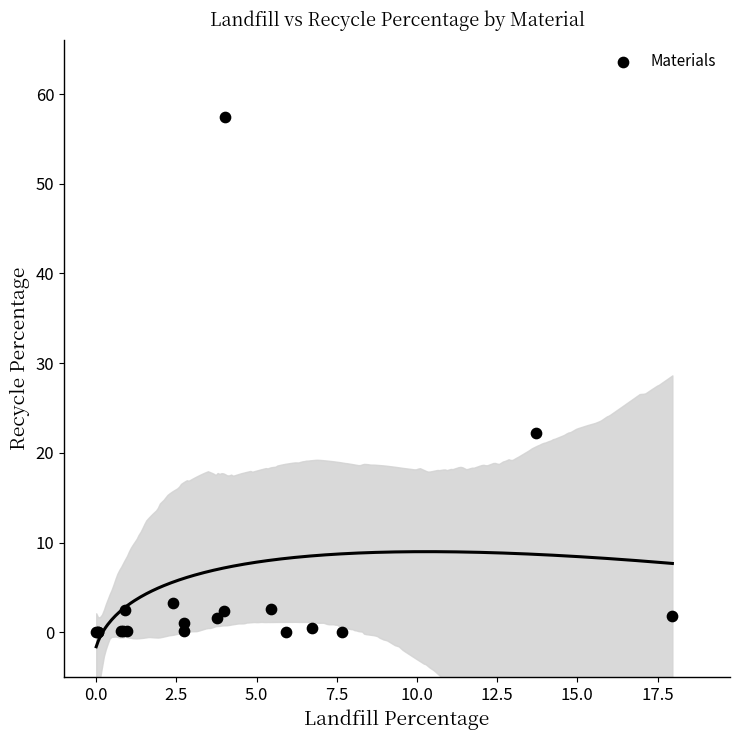

What Y value in the scatter plot is closest to 28?

22.2